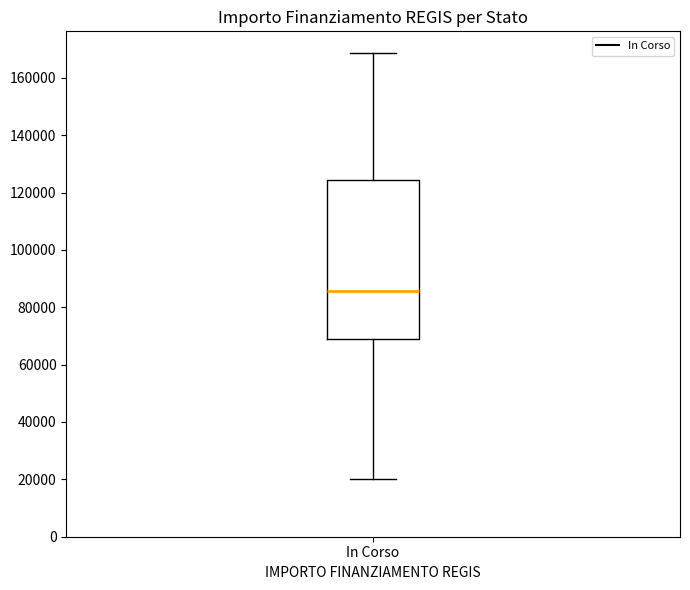

Where does the lower whisker of the box for In Corso end on the y-axis? The values are not printed on the chart, so give them approximately, as read against the axis.

20000